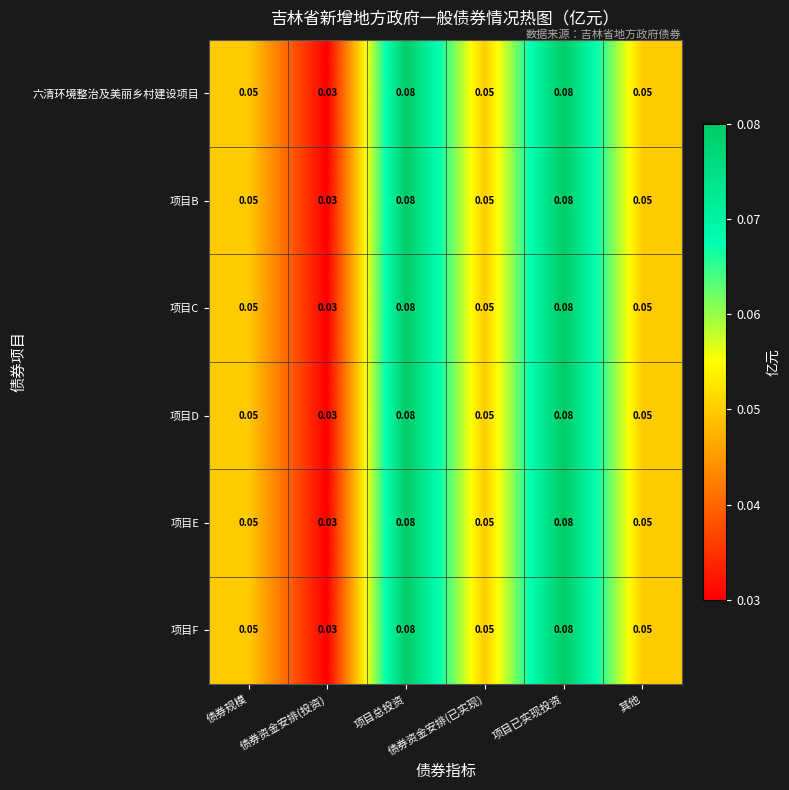

Reading left to right, extract all data points from this chart.

六清环境整治及美丽乡村建设项目: 债券规模=0.1	债券资金安排(投资)=0.0	项目总投资=0.1	债券资金安排(已实现)=0.1	项目已实现投资=0.1	其他=0.1
项目B: 债券规模=0.1	债券资金安排(投资)=0.0	项目总投资=0.1	债券资金安排(已实现)=0.1	项目已实现投资=0.1	其他=0.1
项目C: 债券规模=0.1	债券资金安排(投资)=0.0	项目总投资=0.1	债券资金安排(已实现)=0.1	项目已实现投资=0.1	其他=0.1
项目D: 债券规模=0.1	债券资金安排(投资)=0.0	项目总投资=0.1	债券资金安排(已实现)=0.1	项目已实现投资=0.1	其他=0.1
项目E: 债券规模=0.1	债券资金安排(投资)=0.0	项目总投资=0.1	债券资金安排(已实现)=0.1	项目已实现投资=0.1	其他=0.1
项目F: 债券规模=0.1	债券资金安排(投资)=0.0	项目总投资=0.1	债券资金安排(已实现)=0.1	项目已实现投资=0.1	其他=0.1